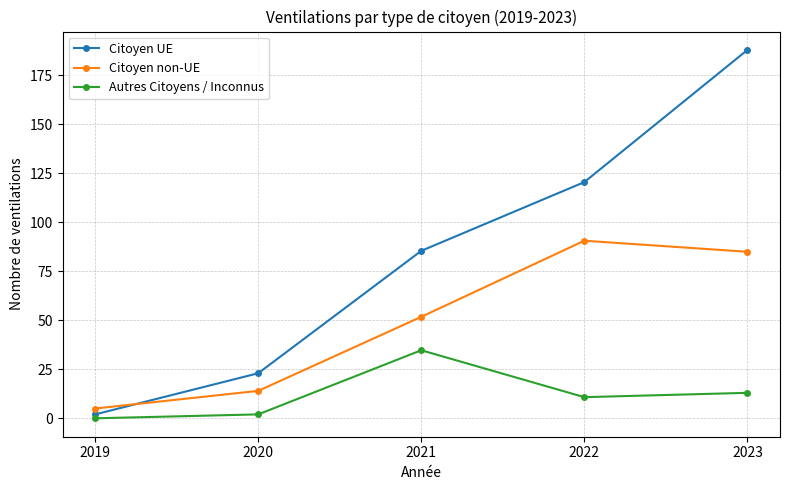

Is this an area chart (filled region under the line)?

No